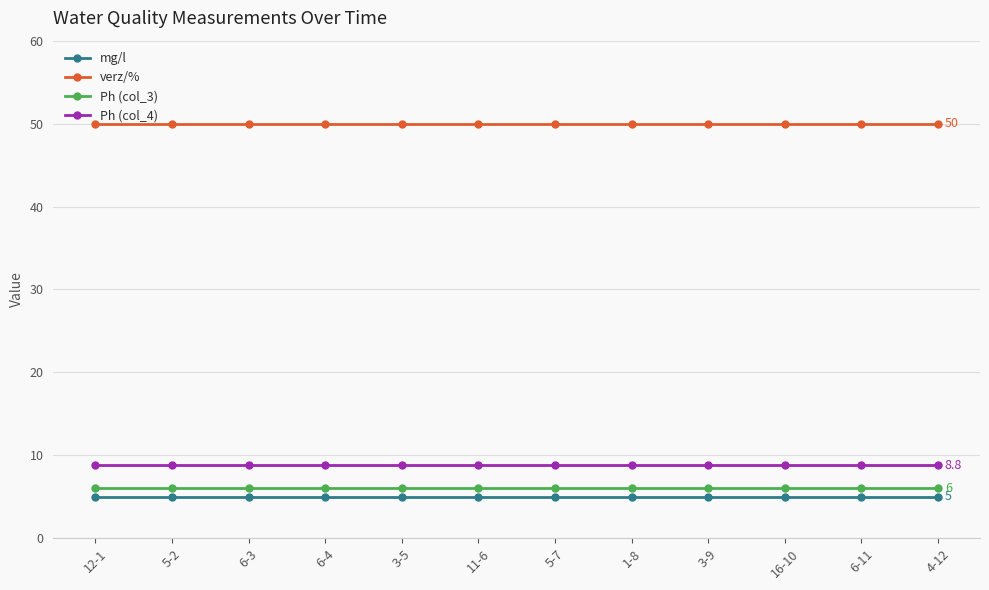

What is the difference between the highest and lowest values at 1-8?

45.0